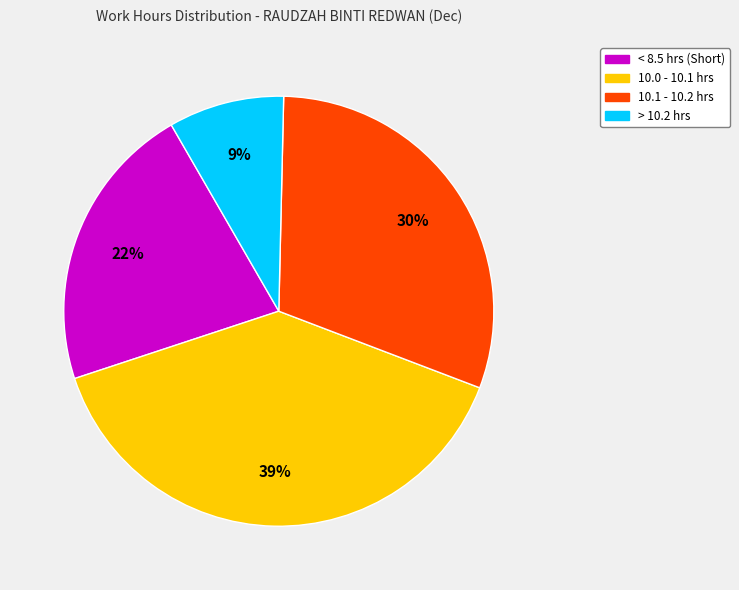

Is there any slice that represents more than half of the pie?

No